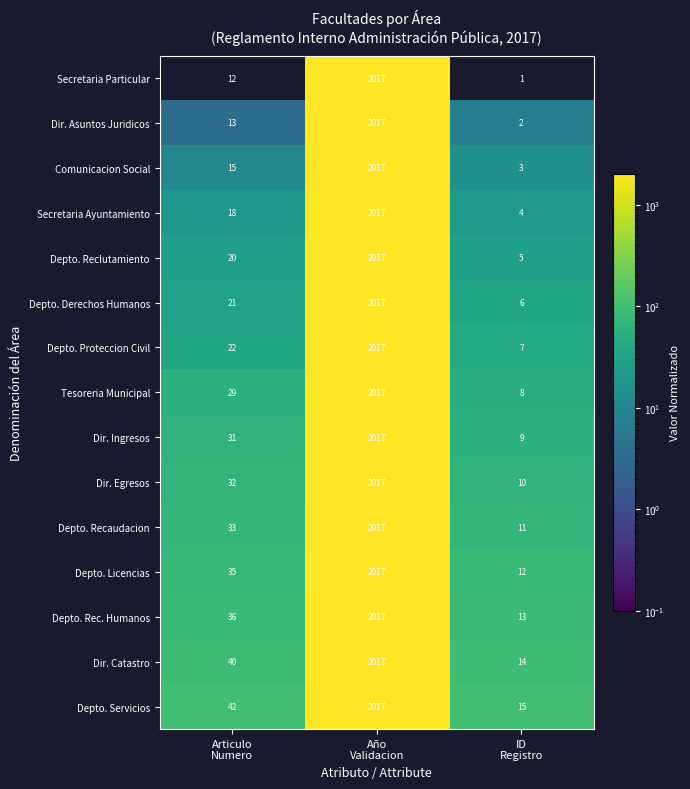

Which series has the largest total across all categories?

Depto. Servicios